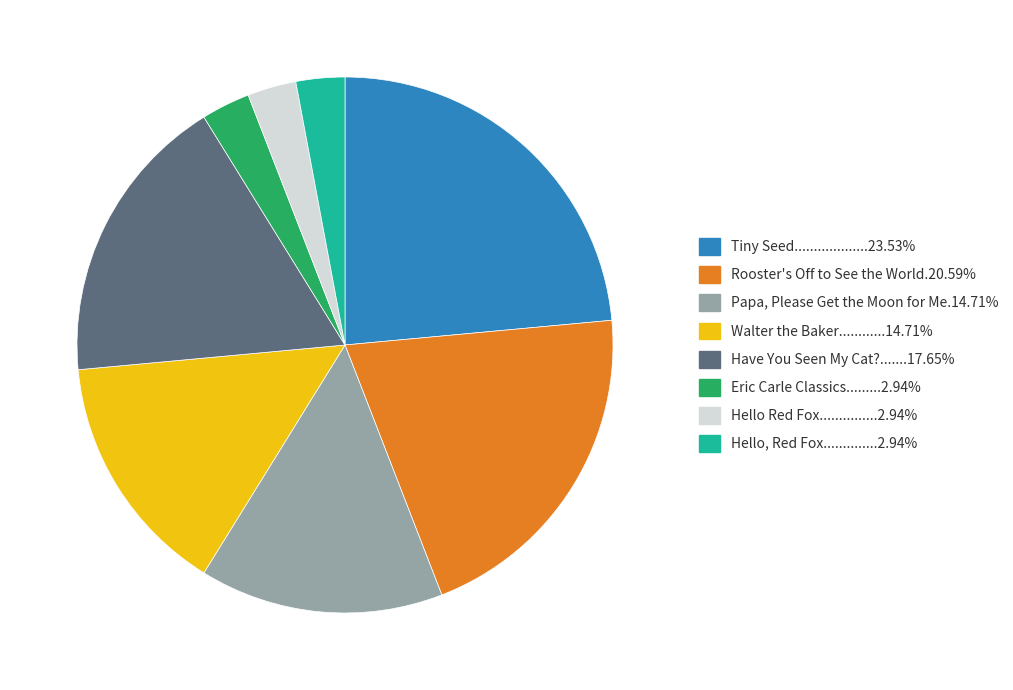

Is there a majority slice in this chart?

No